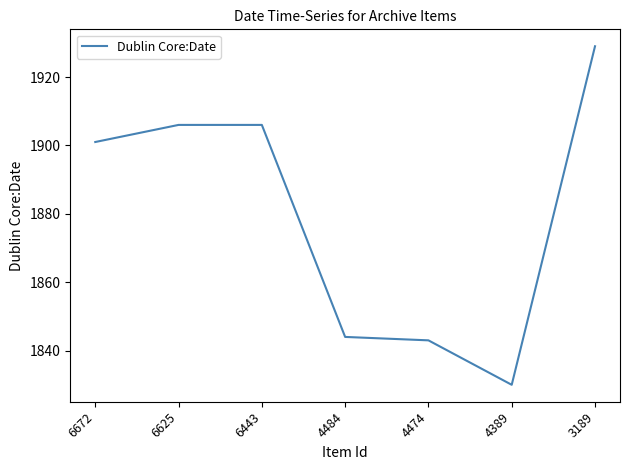

What is the ratio of the value at 3189 to the value at 4474?

1.0